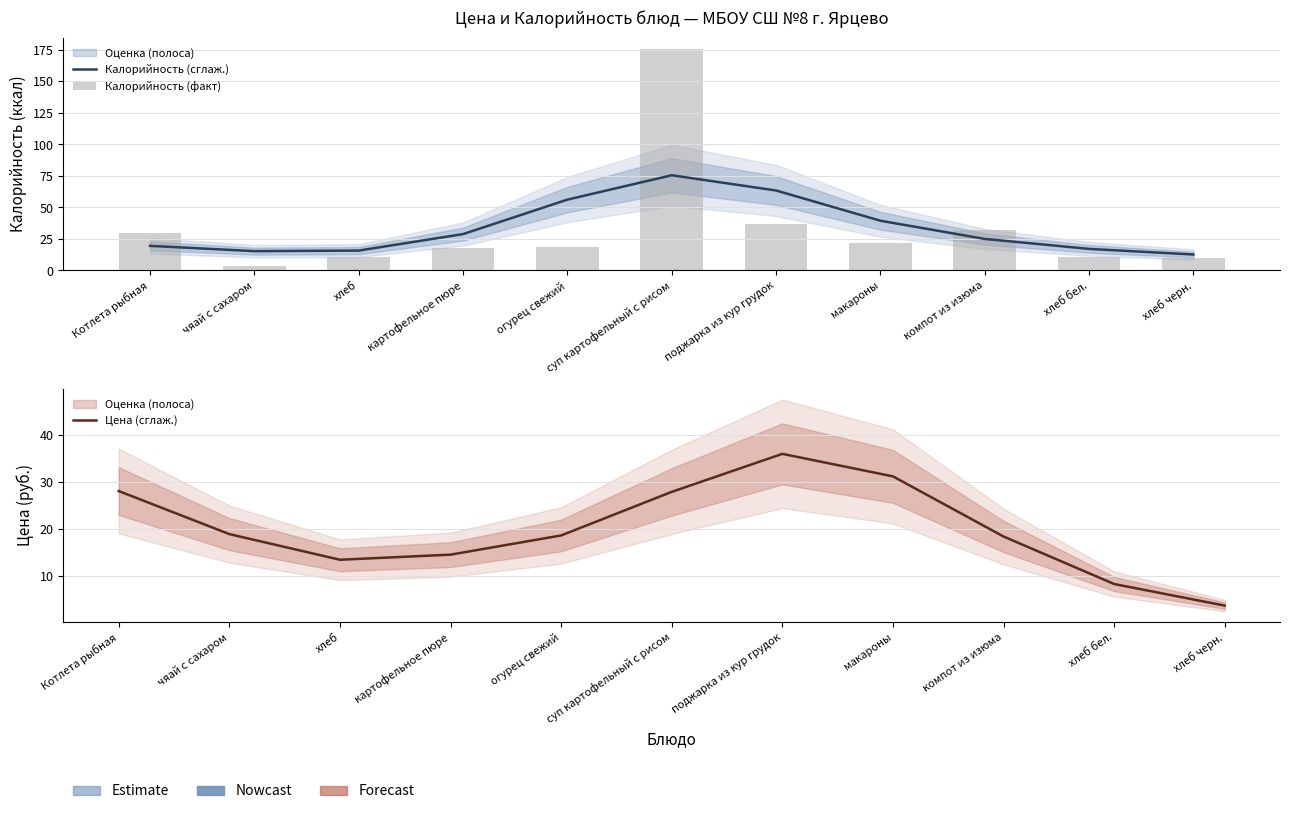

Which category has the highest value in the Калорийность (сглаж.) series?

суп картофельный с рисом